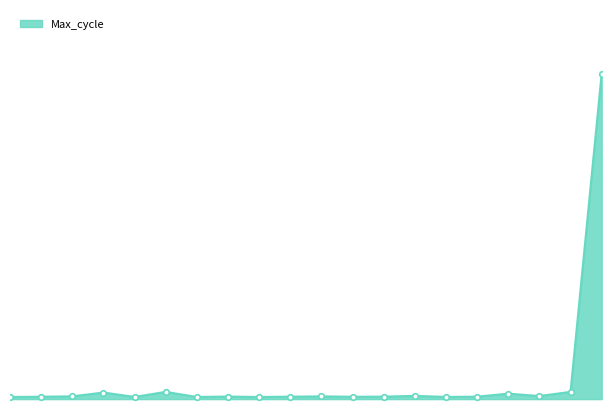

Is this an area chart (filled region under the line)?

Yes